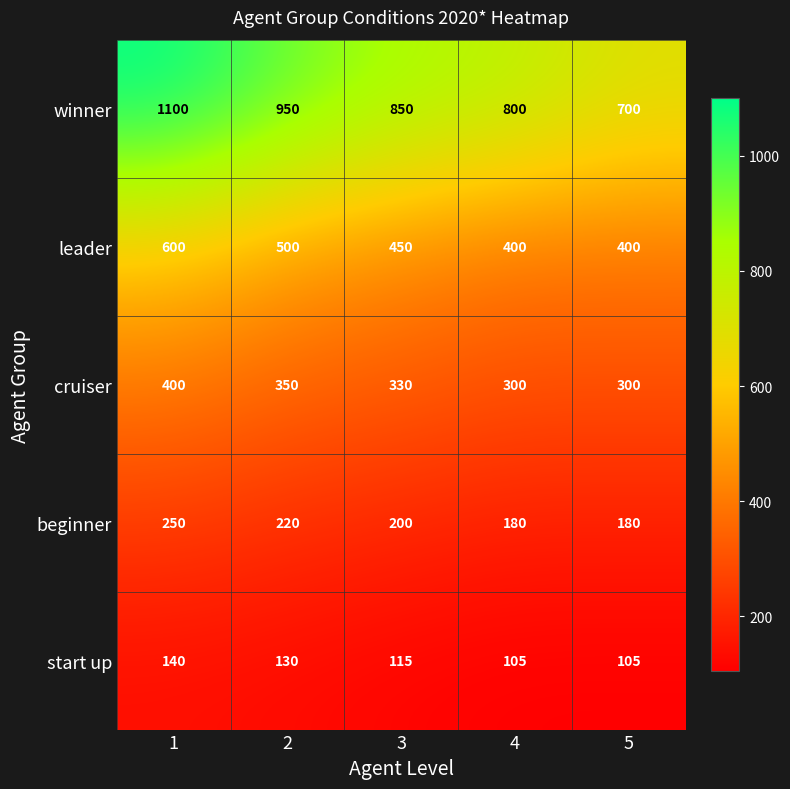

Reading left to right, what are all the values shown in this chart?

winner: 1=1100	2=950	3=850	4=800	5=700
leader: 1=600	2=500	3=450	4=400	5=400
cruiser: 1=400	2=350	3=330	4=300	5=300
beginner: 1=250	2=220	3=200	4=180	5=180
start up: 1=140	2=130	3=115	4=105	5=105